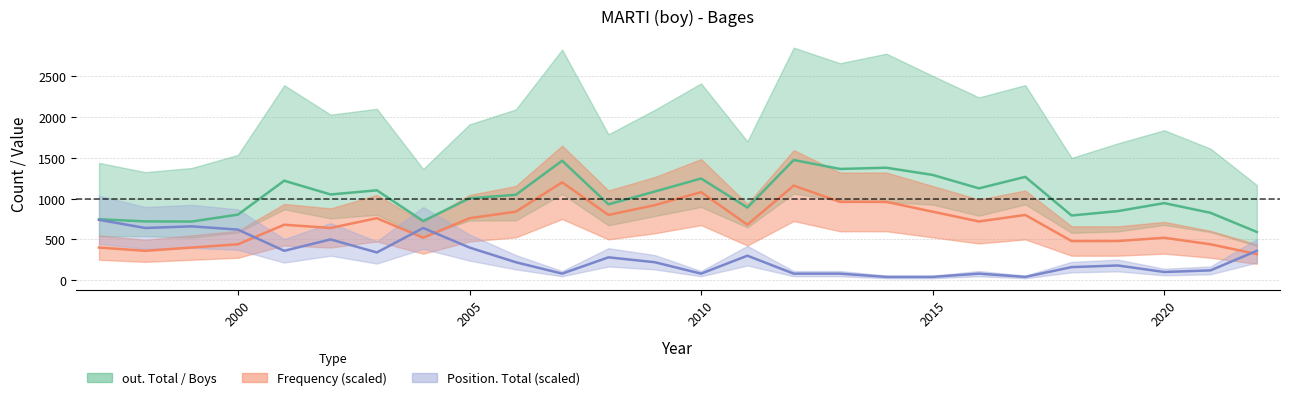

Reading right to left, transcribe all the data shown in this chart.

out. Total: 591	826	945	847	793	1267	1126	1291	1379	1364	1474	891	1247	1087	930	1465	1047	1004	725	1102	1051	1220	804	719	721	747
Frequency (scaled): 320	440	520	480	480	800	720	840	960	960	1160	680	1080	920	800	1200	840	760	520	760	640	680	440	400	360	400
Position. Total (scaled): 360	120	100	180	160	40	80	40	40	80	80	300	80	220	280	80	220	400	640	340	500	360	620	660	640	740